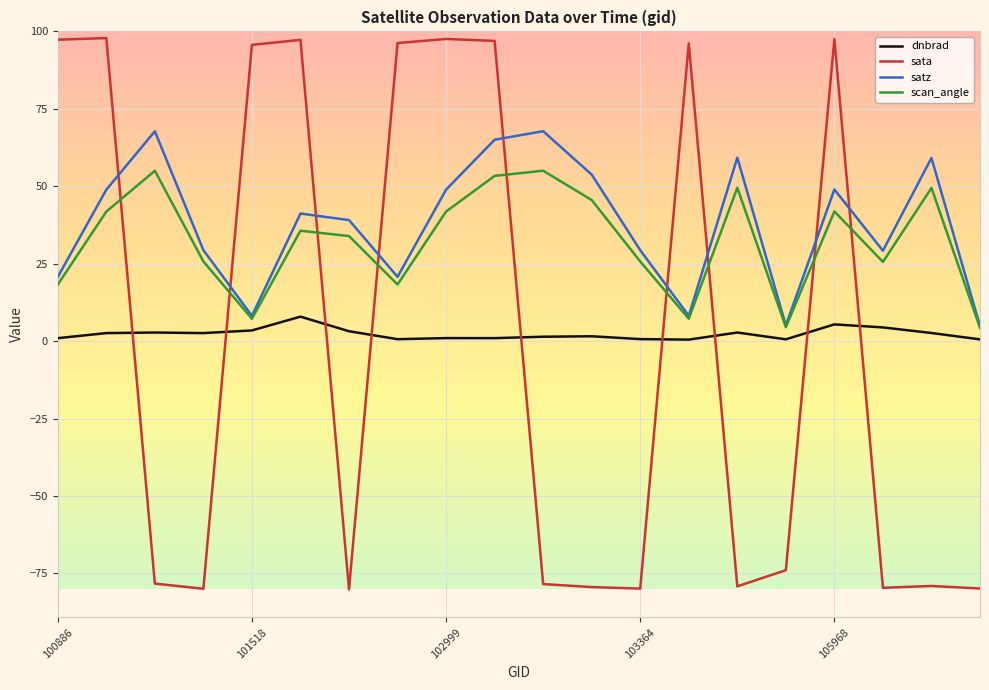

True or false: satz and dnbrad cross at least once.

False